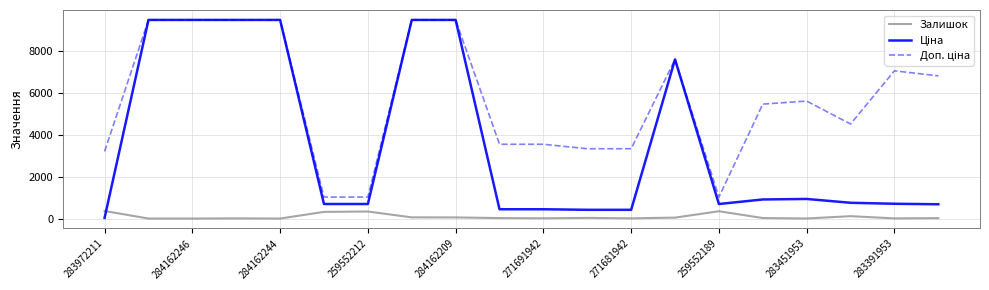

What is the greatest value displayed?

9480.1